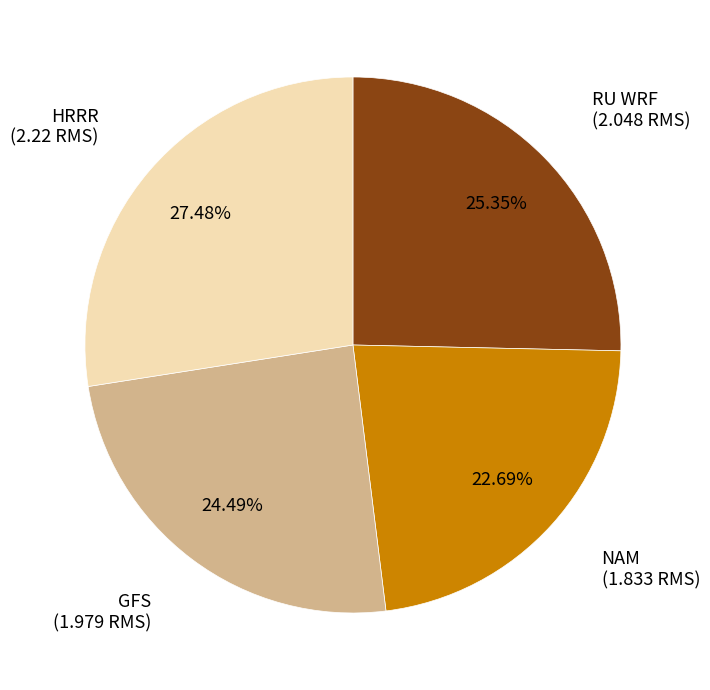

Is there a majority slice in this chart?

No